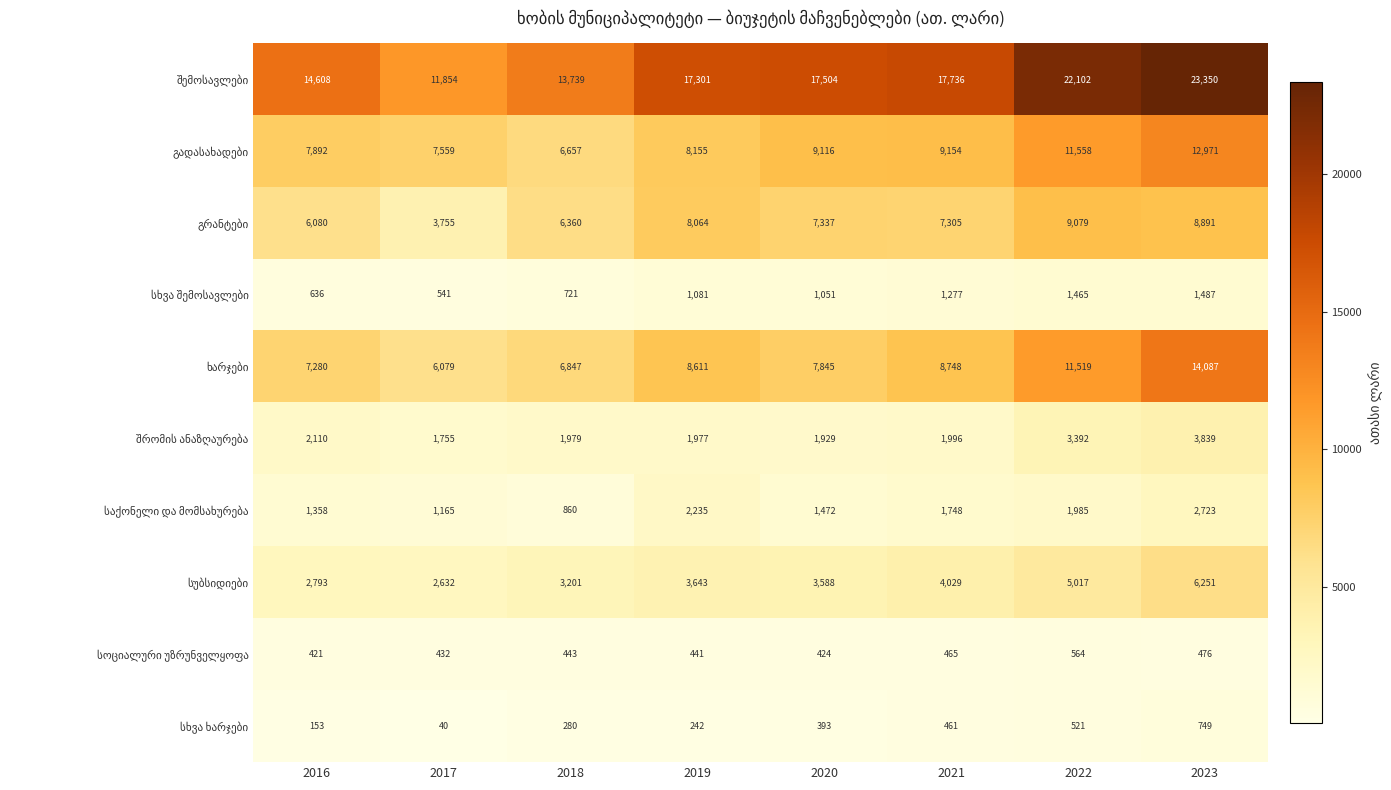

What is the total value across all series at 2017?

35812